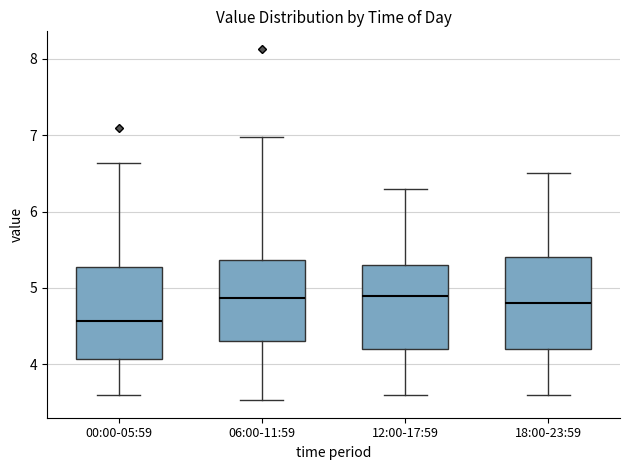

Reading left to right, transcribe this box plot: for each box, give where its median line is, the range the box spans, and where its two whiskers end, as read against the y-axis. The values are not printed on the chart, so give them approximately, as read against the axis.

00:00-05:59: median 4.6, box 4.1 to 5.3, whiskers 3.6 to 6.6
06:00-11:59: median 4.9, box 4.3 to 5.4, whiskers 3.5 to 7.0
12:00-17:59: median 4.9, box 4.2 to 5.3, whiskers 3.6 to 6.3
18:00-23:59: median 4.8, box 4.2 to 5.4, whiskers 3.6 to 6.5